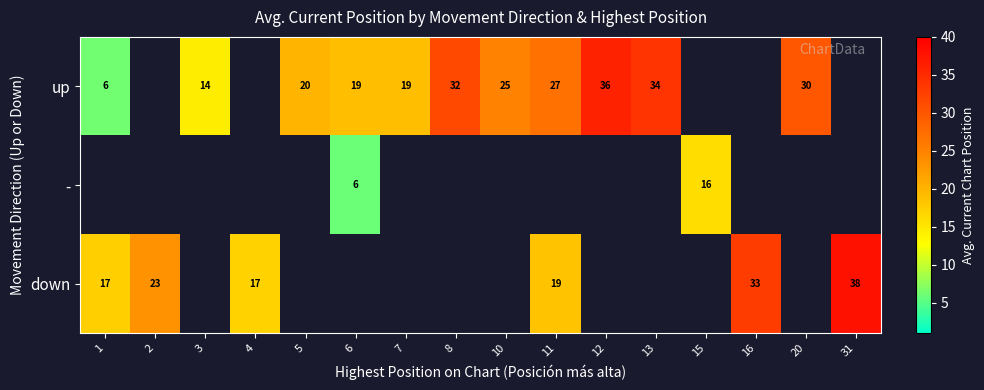

Which label corresponds to the largest value in the chart?

31